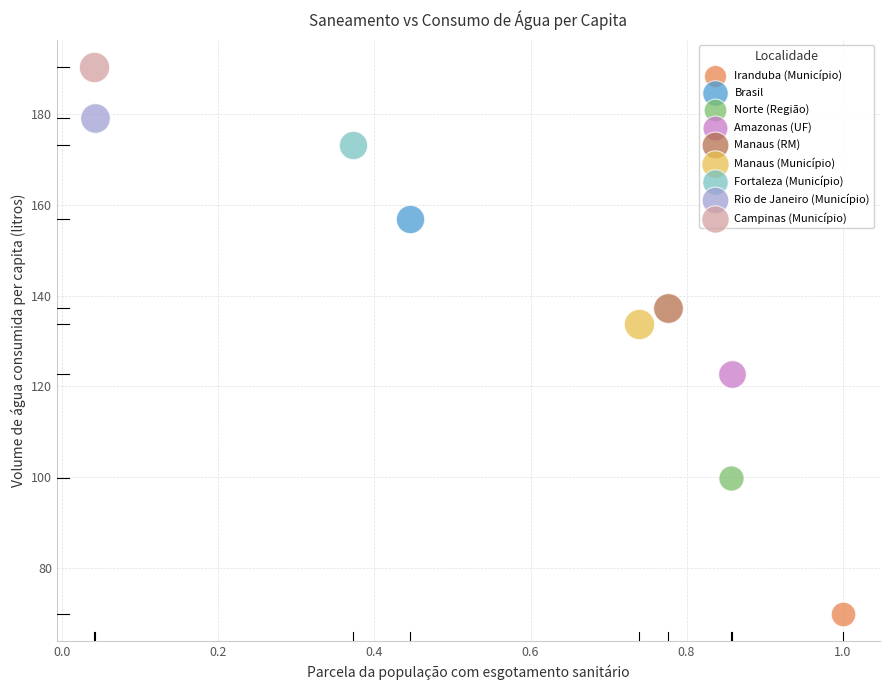

What are all the series names shown in the legend?

Iranduba (Município), Brasil, Norte (Região), Amazonas (UF), Manaus (RM), Manaus (Município), Fortaleza (Município), Rio de Janeiro (Município), Campinas (Município)